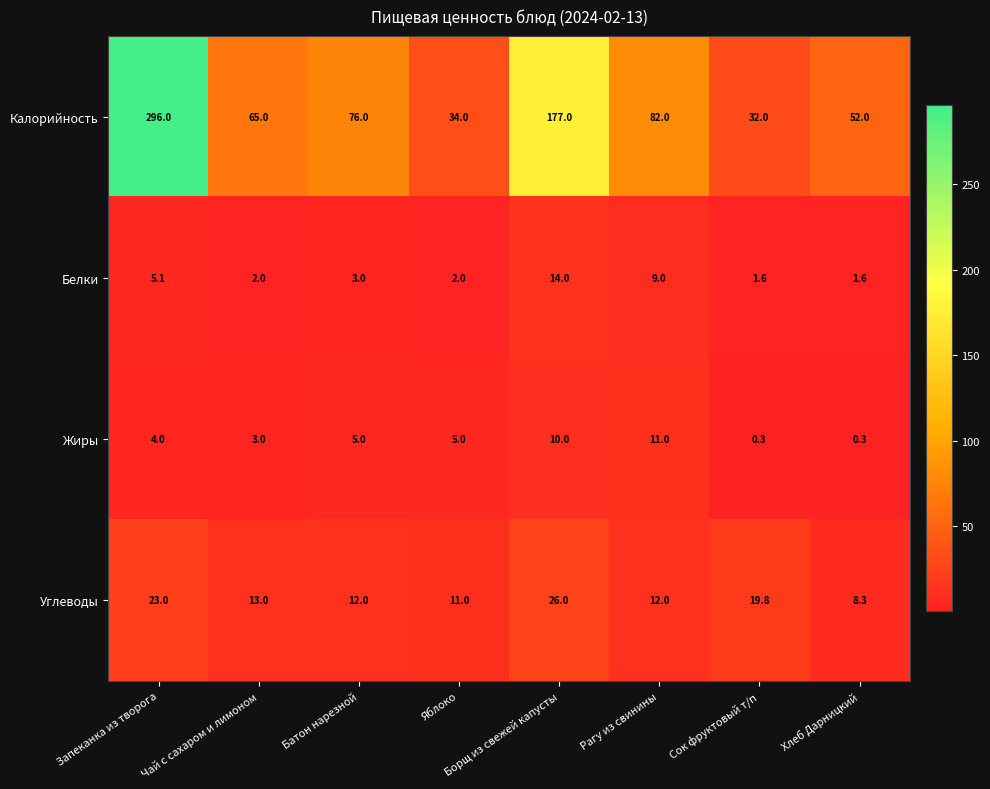

What is the maximum value shown in the chart?

296.0